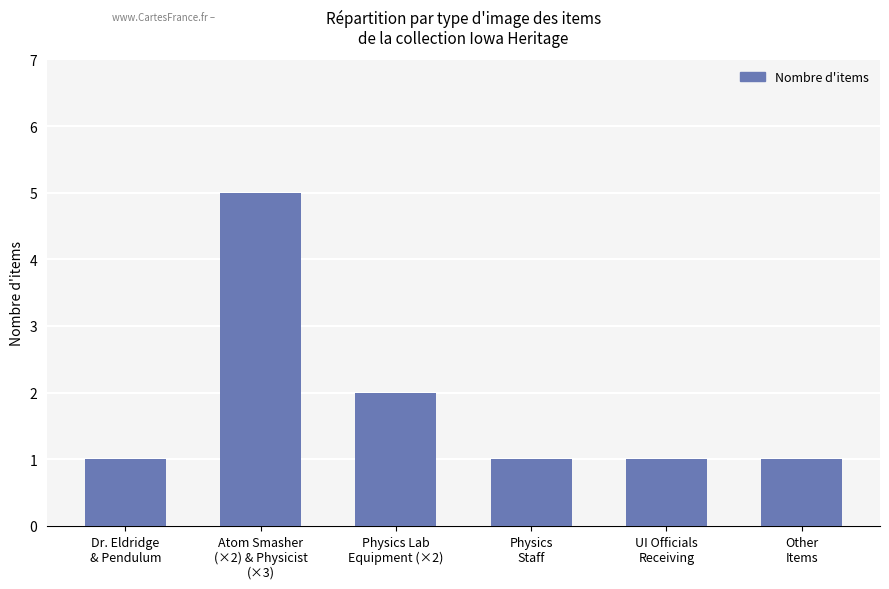

What position from the left is Physics
Staff?

4